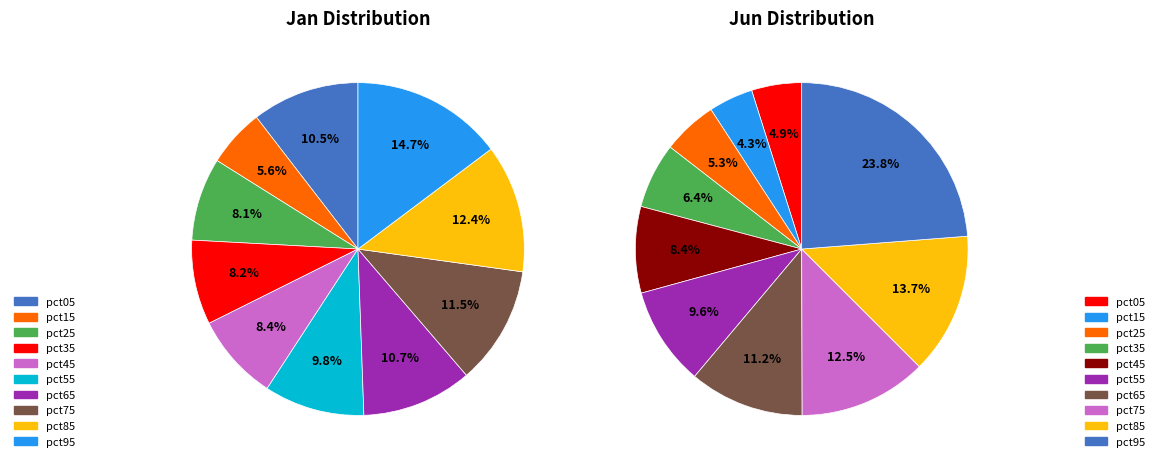

What portion of the pie excludes 4?

91.6%